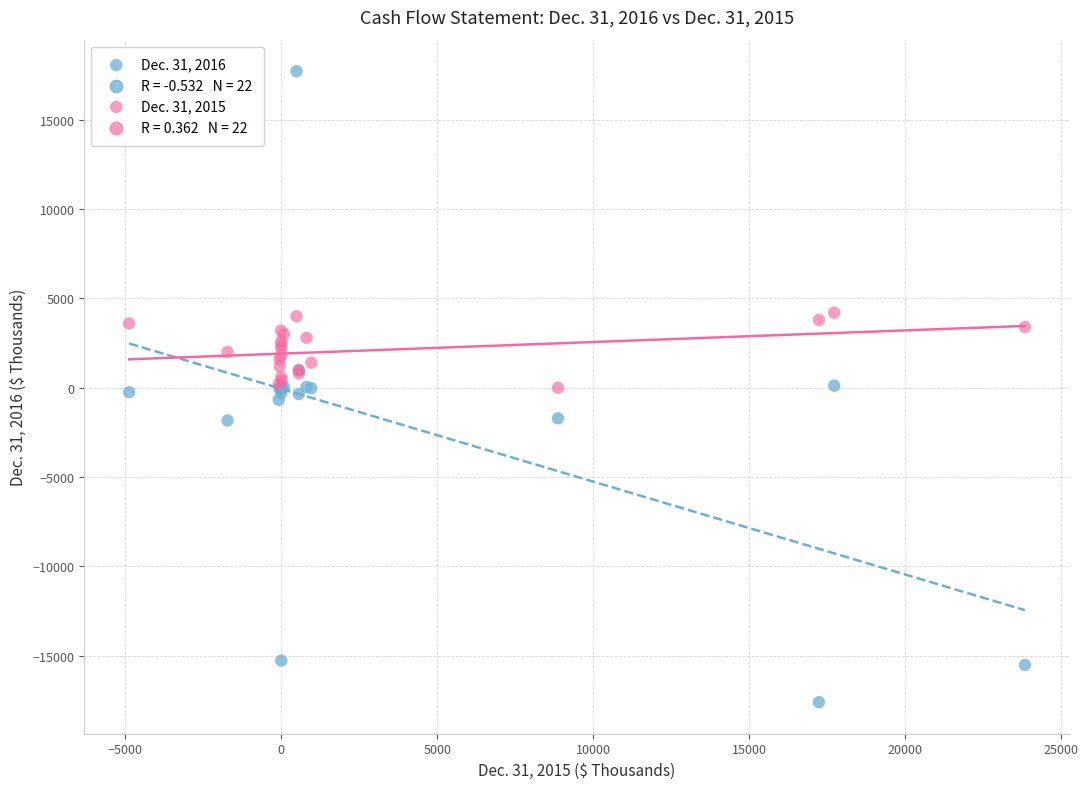

Which series has the widest spread of Y values?

Dec. 31, 2016